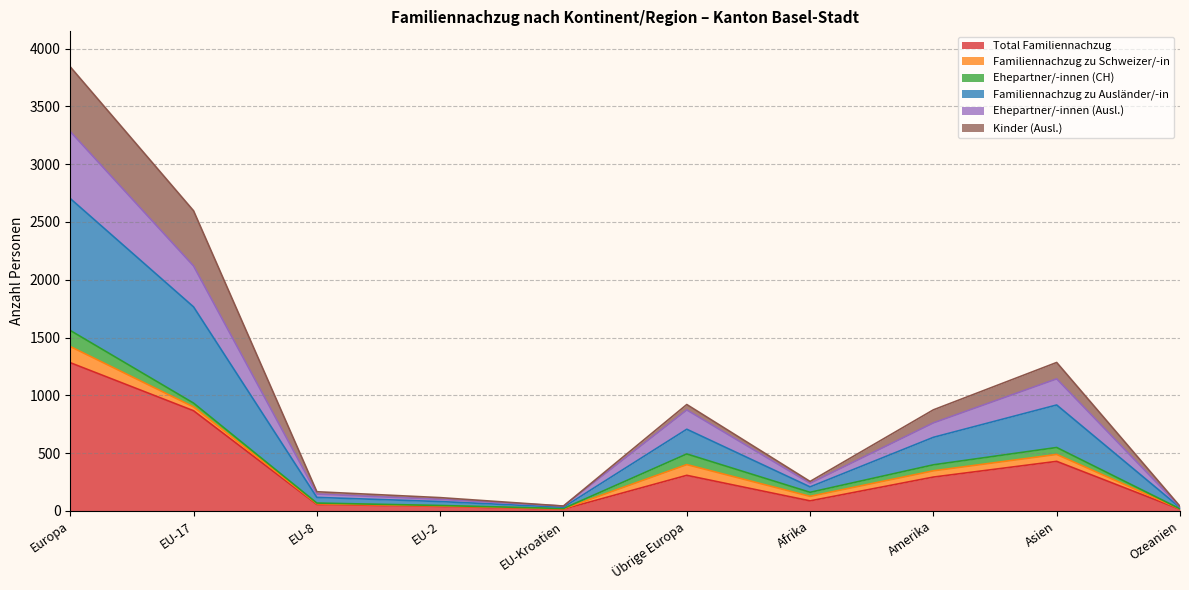

What is the maximum value for Total Familiennachzug?

1282